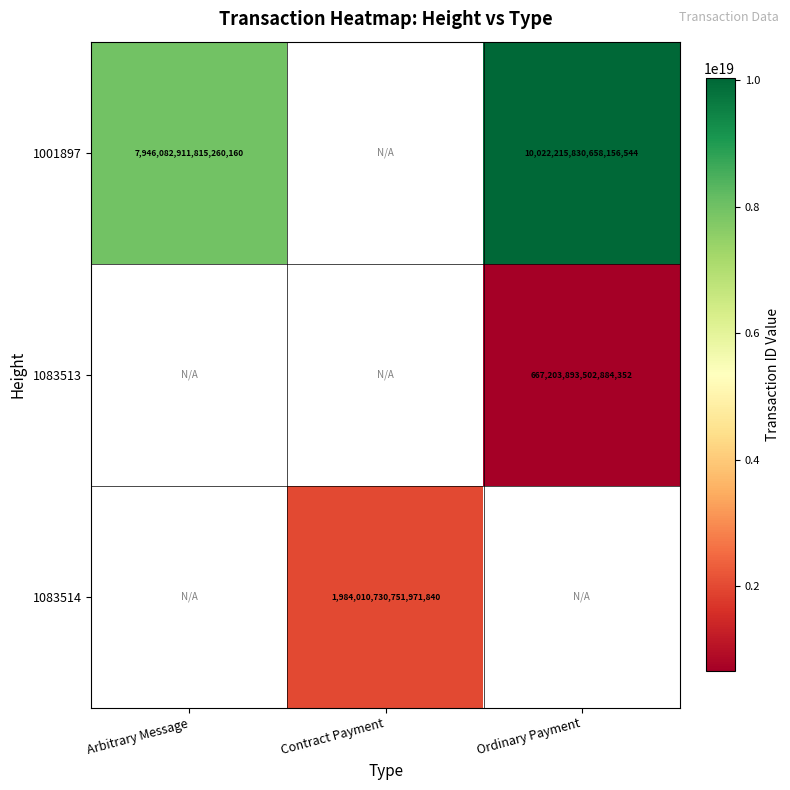

At how many categories does at least one series exceed 2724539476783781888?

2